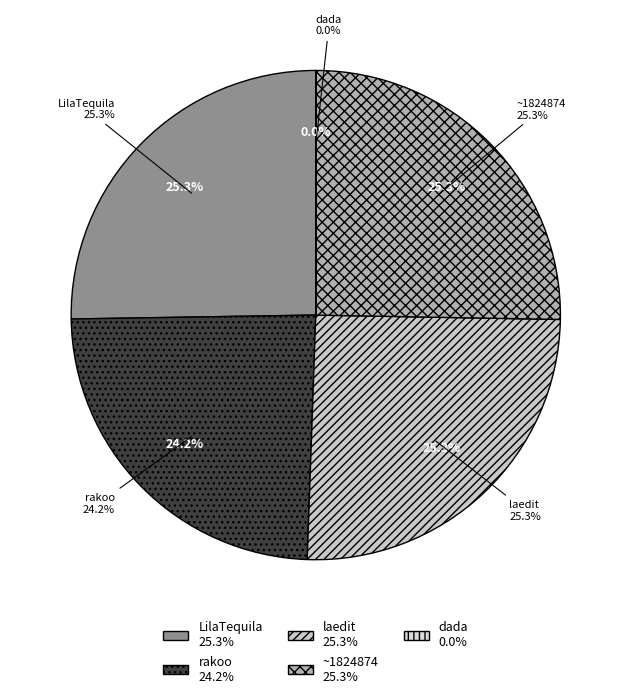

Does dada account for over 50% of the chart?

No